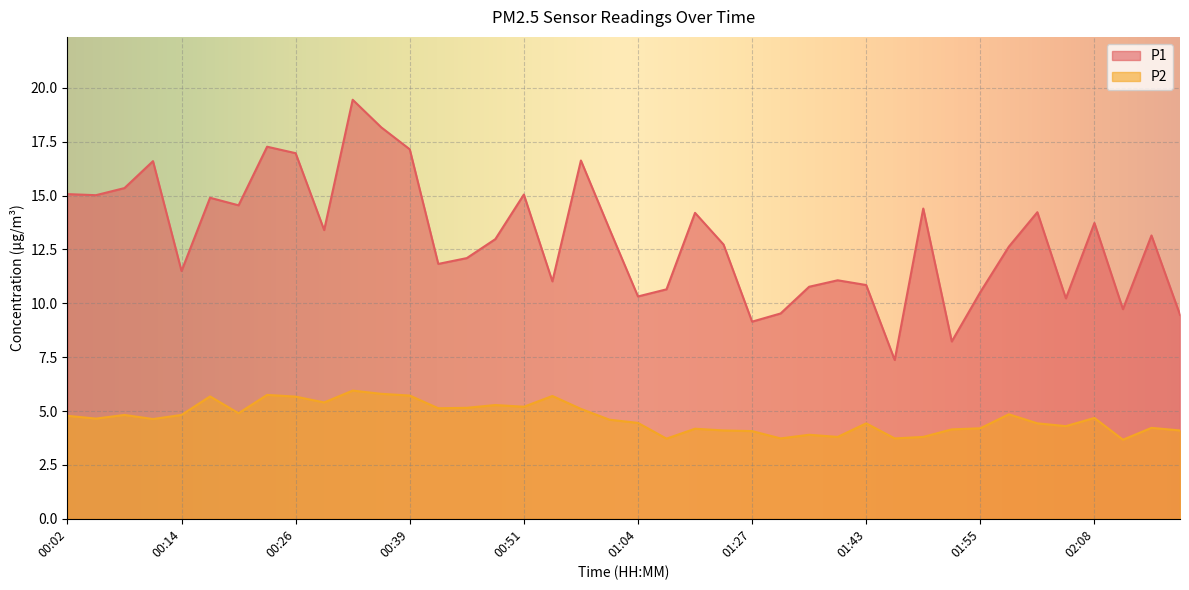

List the series in order of their peak value, lowest first.

P2, P1